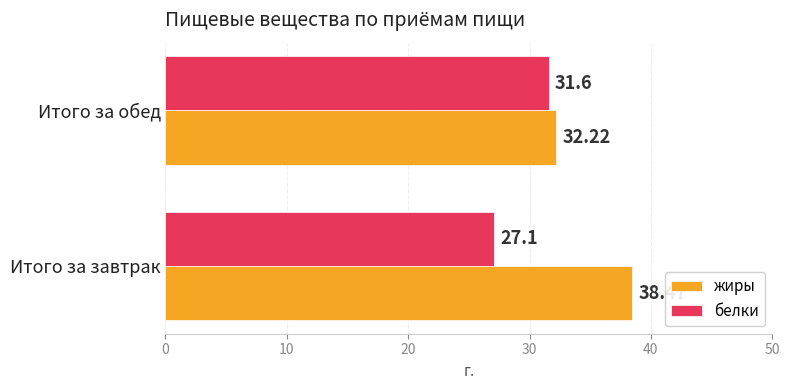

Which category has the highest value in the белки series?

Итого за обед